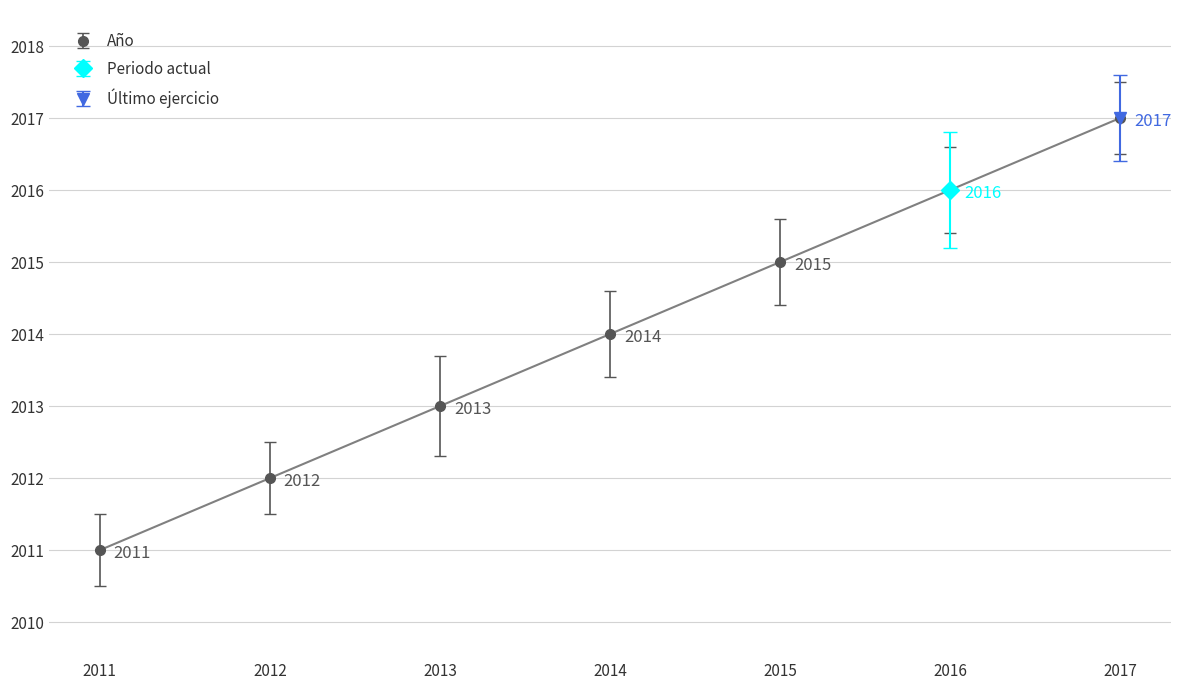

Is it true that the value at 2017 is 2852?

False